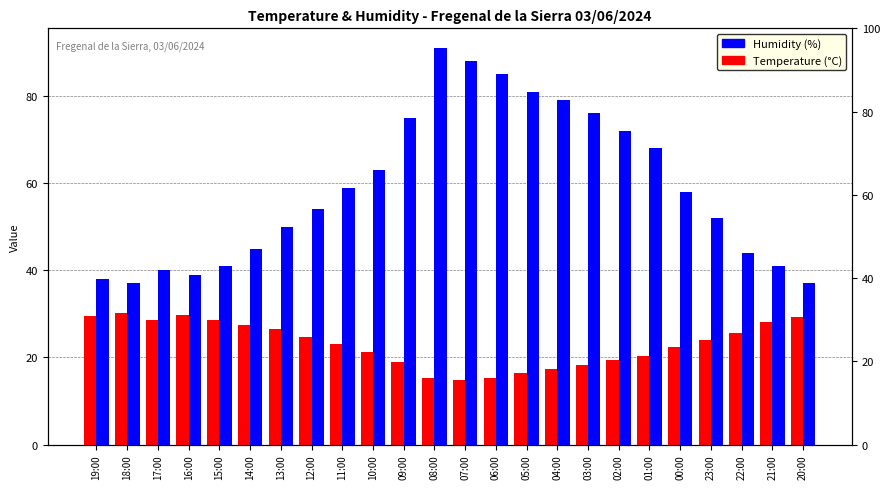

At how many categories does at least one series exceed 69?

8